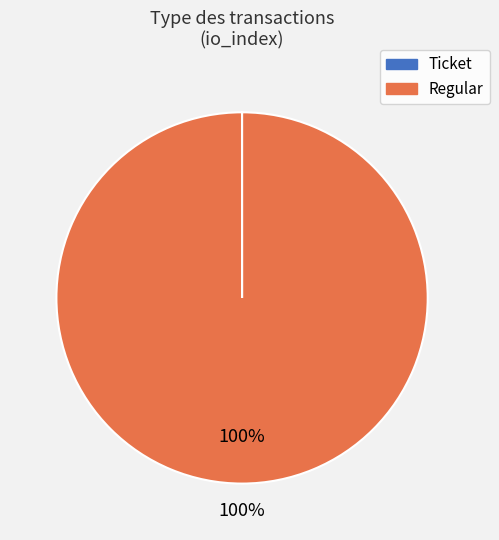

Which category has the biggest portion of the pie?

Regular